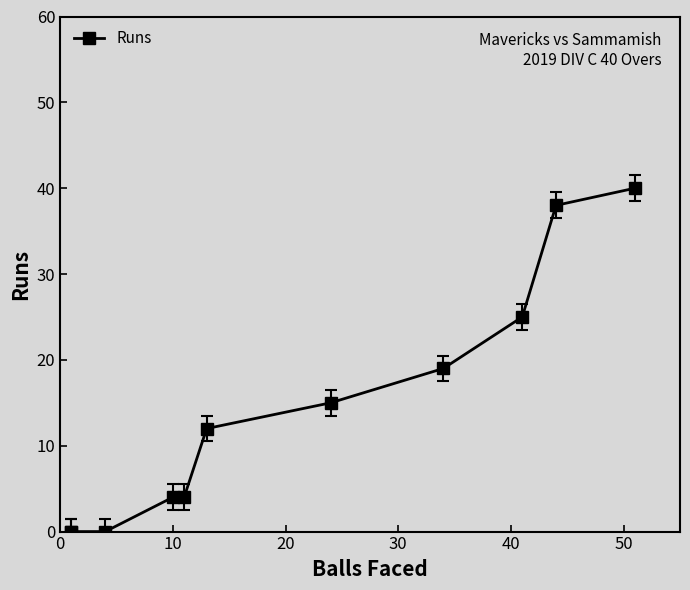

What is the difference between the maximum and second lowest values?

40